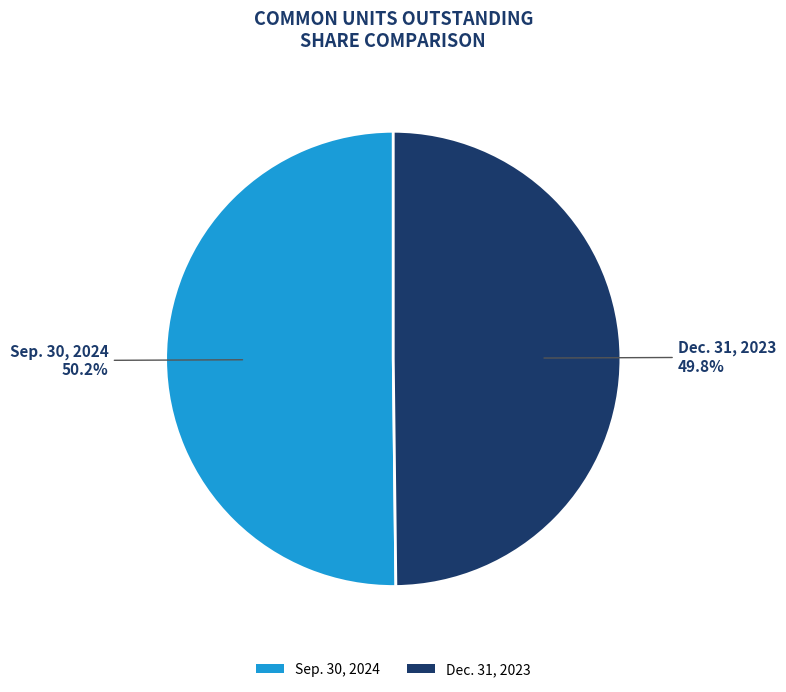

To the nearest percent, what percentage of the pie is Sep. 30, 2024?

50%